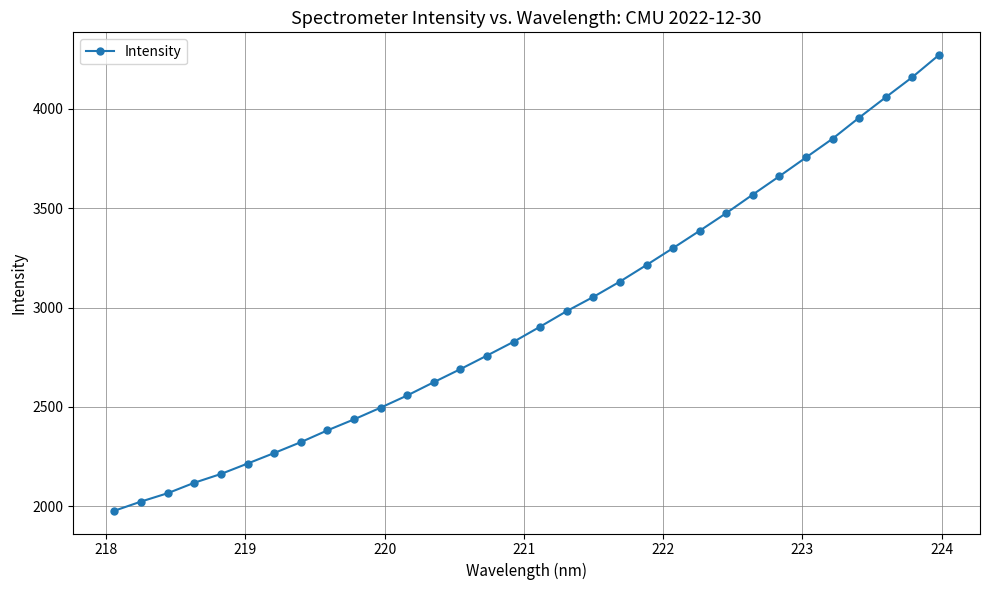

What is the value of the 25th point from the left?

3569.0